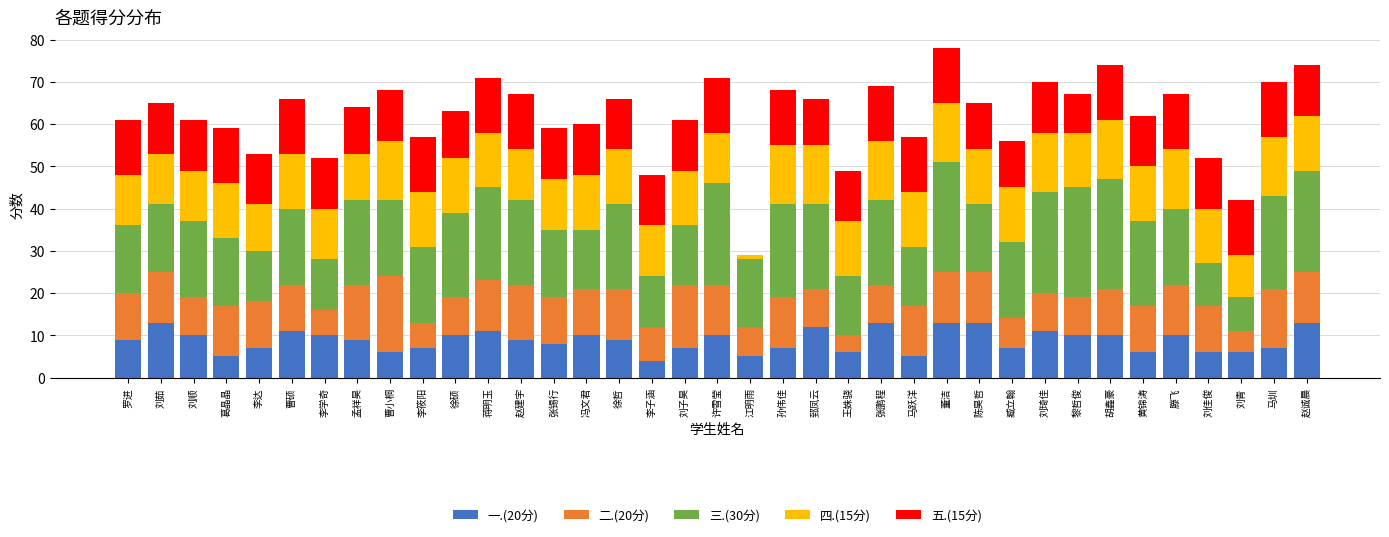

What is the total value across all series at 张锡行?

59